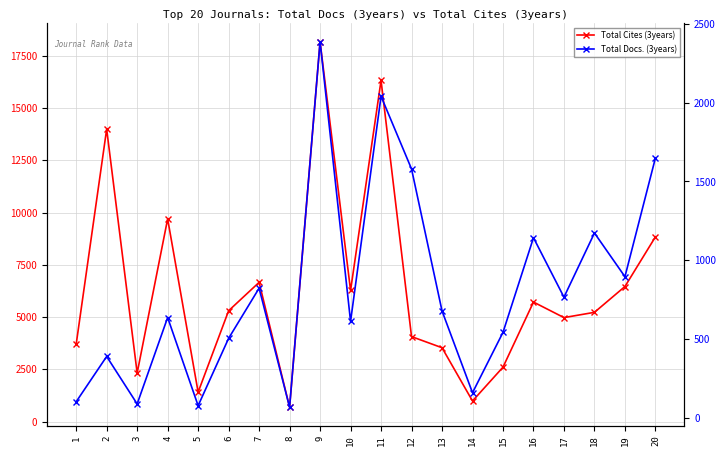

How many data points in Total Cites (3years) are less than 5304?

10